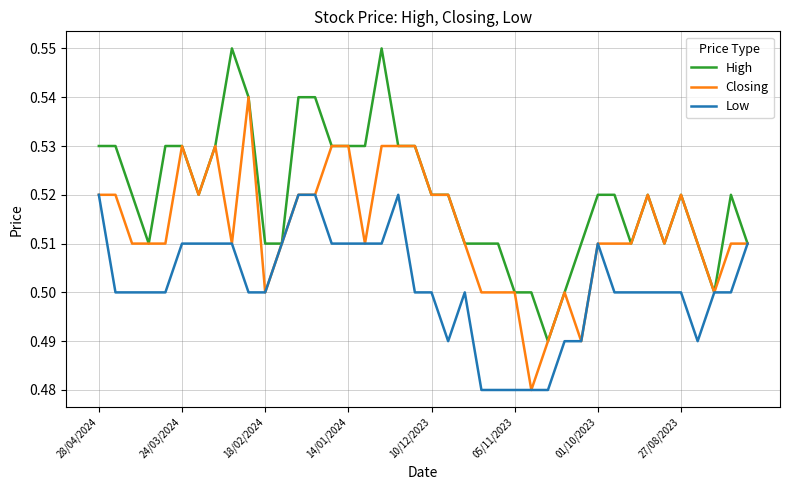

List the series in order of their overall mean, highest first.

High, Closing, Low